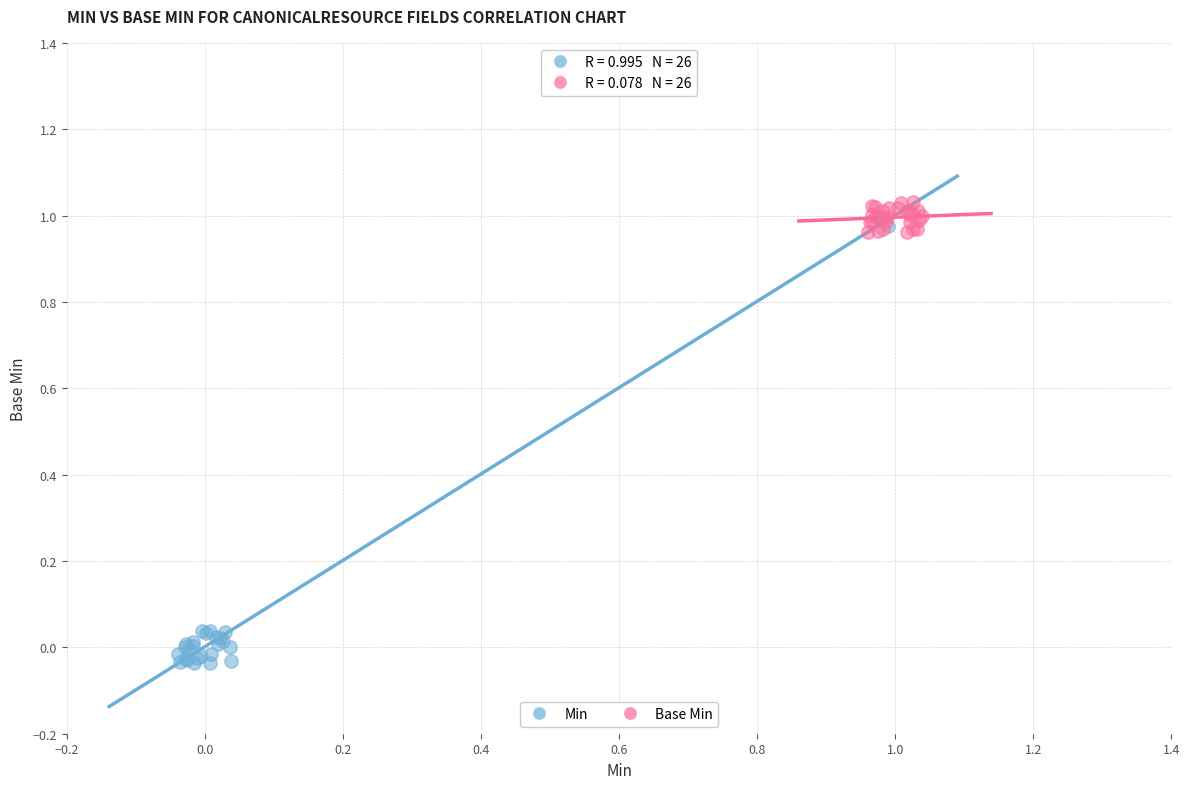

Which series has the widest spread of Y values?

Min